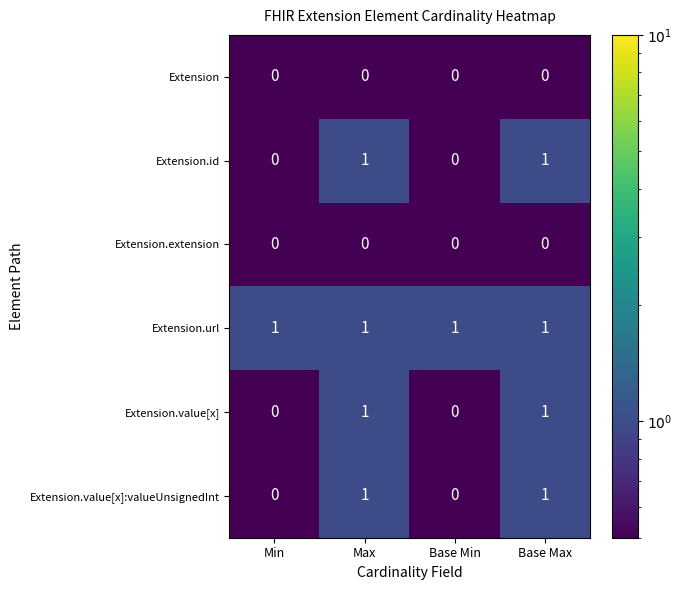

What is the sum of all Extension.url values?

4